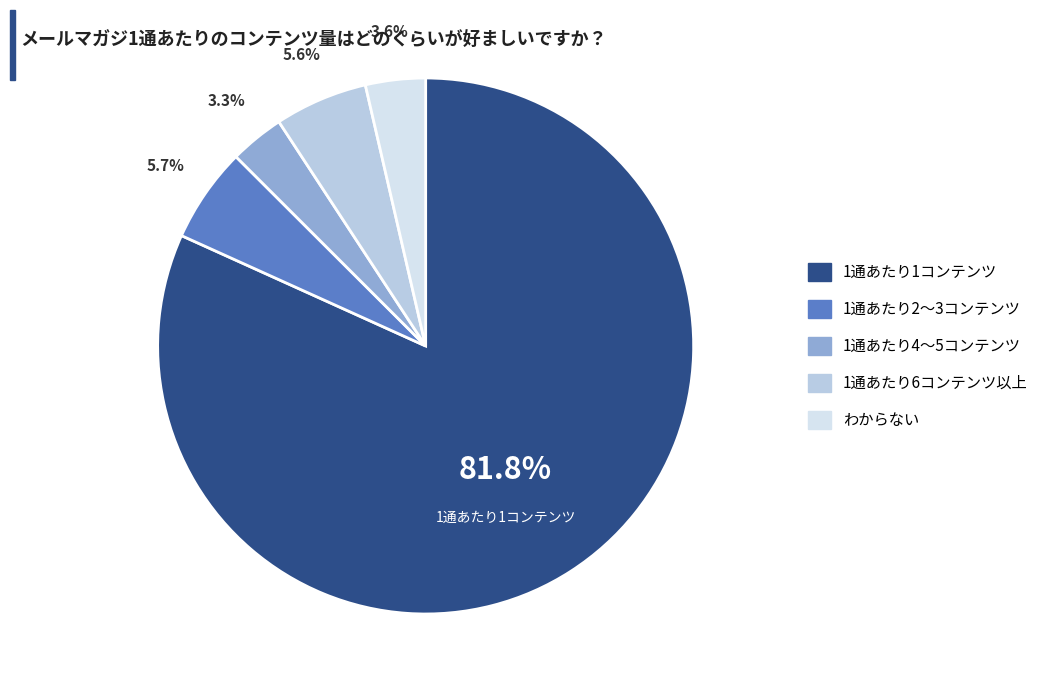

What is the majority slice?

1通あたり1コンテンツ